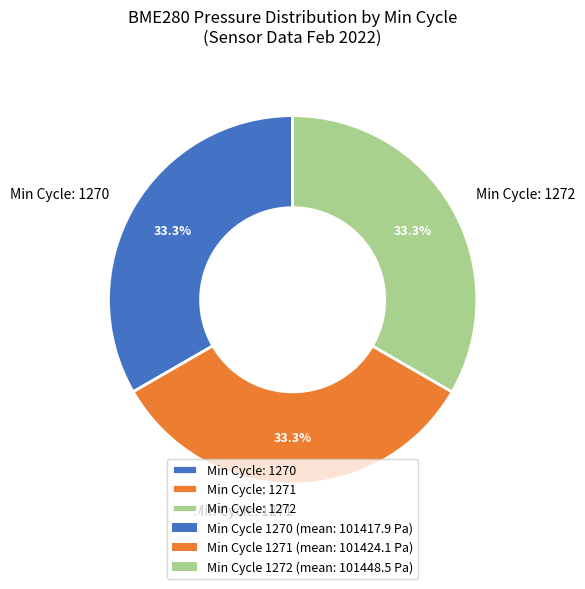

Is there a majority slice in this chart?

No